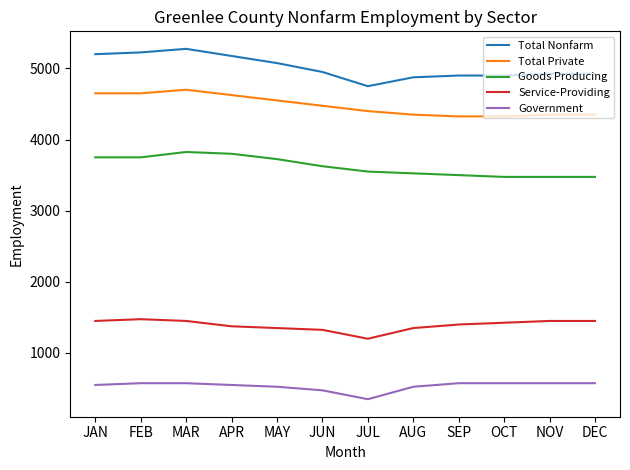

What are all the series names shown in the legend?

Total Nonfarm, Total Private, Goods Producing, Service-Providing, Government